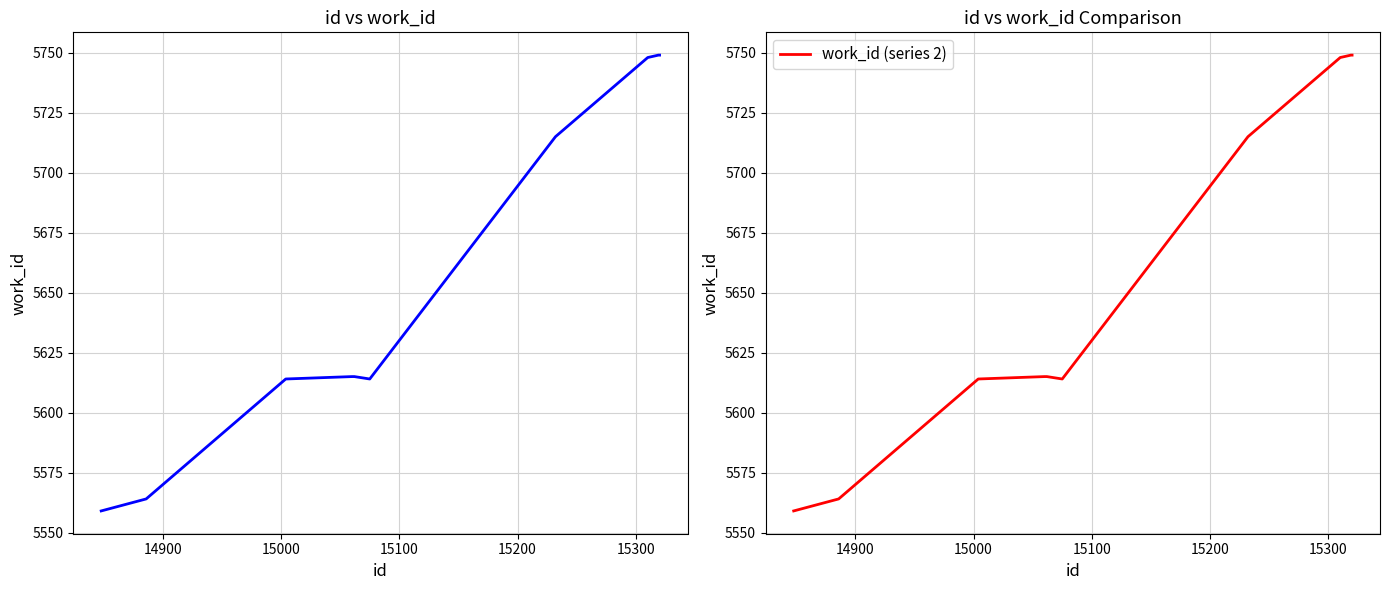

Rank the series by their maximum value, from highest to lowest.

work_id, work_id (series 2)